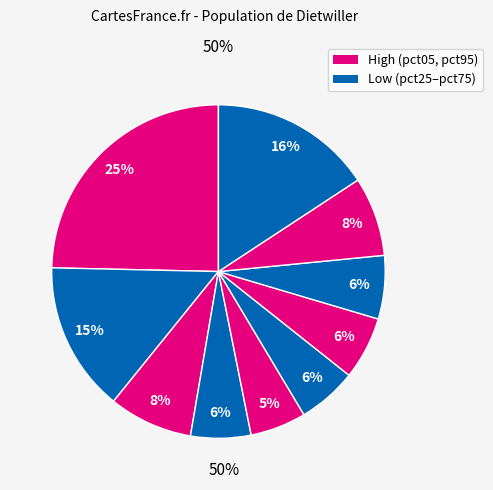

To the nearest percent, what is the average slice percentage?

10%